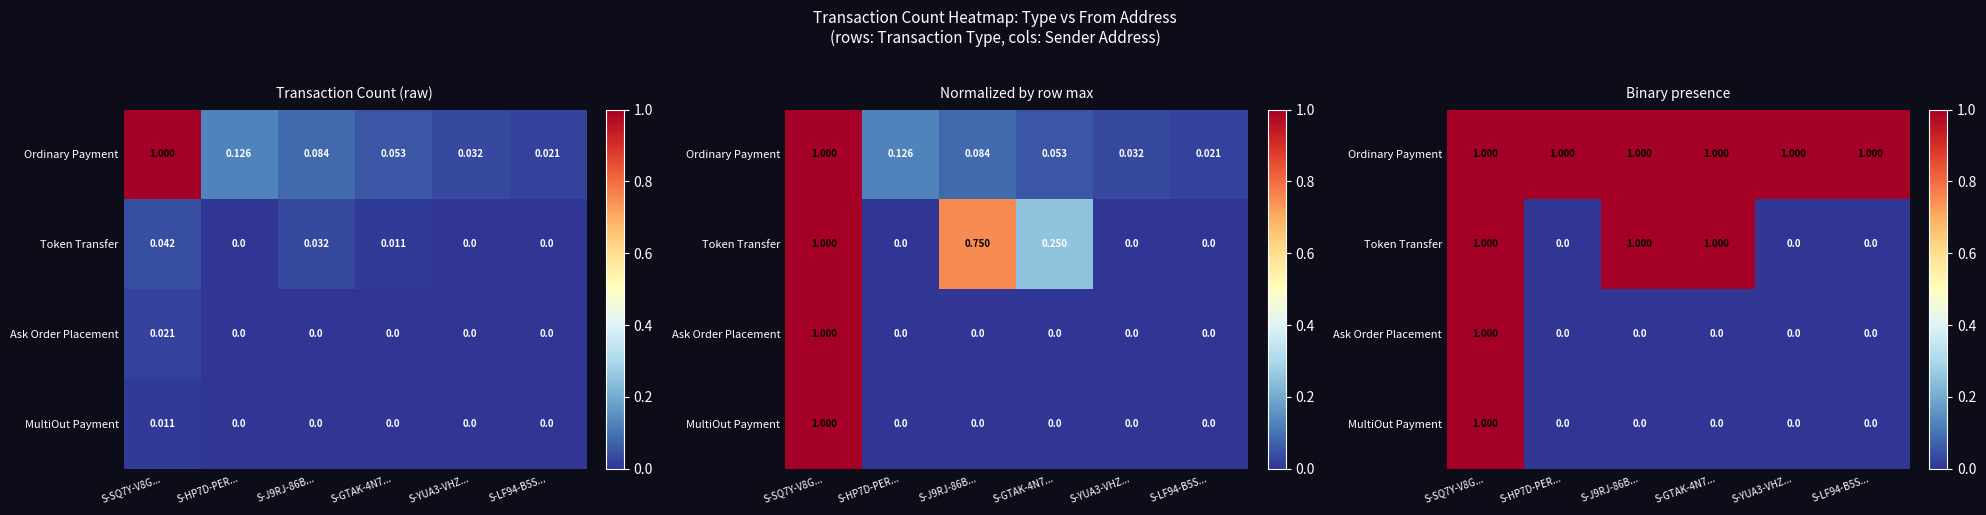

Rank the categories by Ask Order Placement value from highest to lowest.

S-SQ7Y-V8G..., S-HP7D-PER..., S-J9RJ-86B..., S-GTAK-4N7..., S-YUA3-VHZ..., S-LF94-B5S...